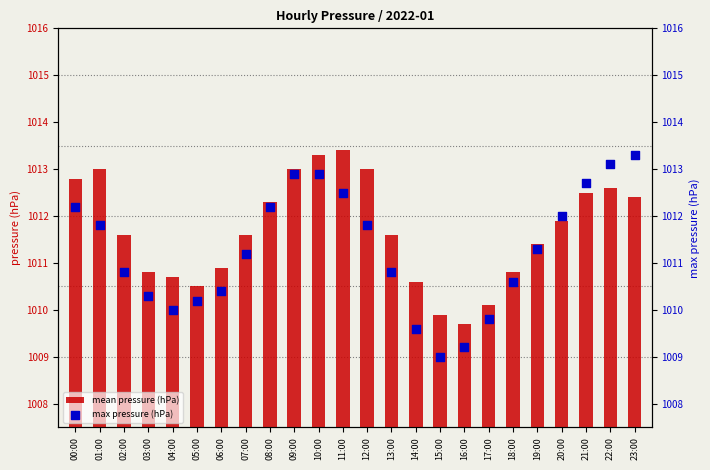

At which category is the sum across all series the highest?

10:00